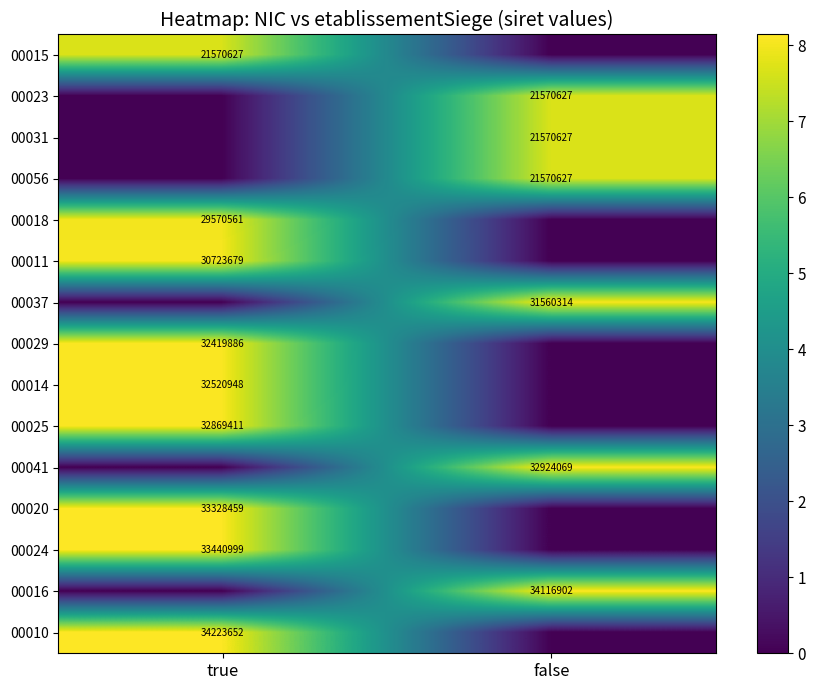

Which label corresponds to the largest value in the chart?

true